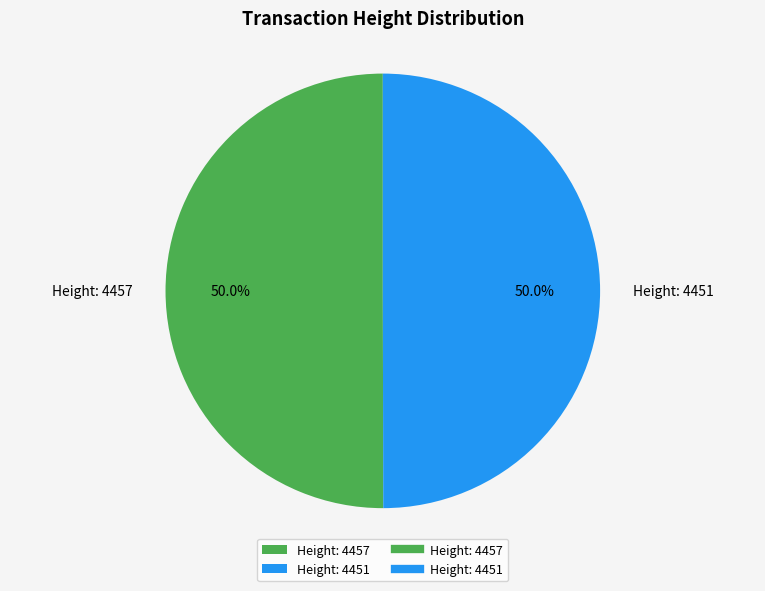

Approximately how many times larger is the value at Height: 4457 compared to Height: 4451?

1.0